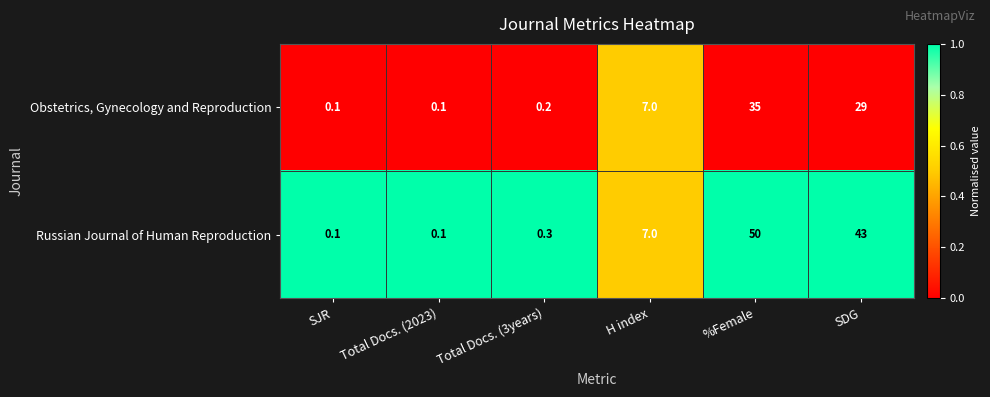

What is the total value across all series at Total Docs. (2023)?

0.2